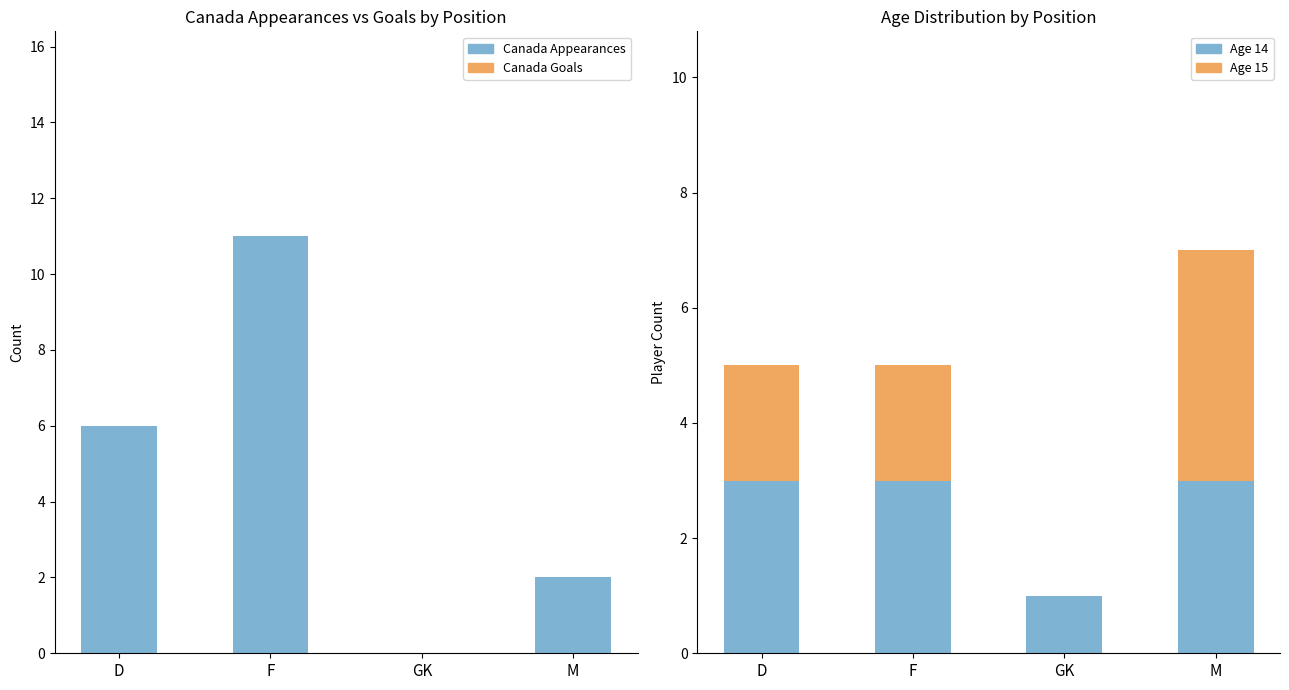

Is it true that Canada Goals equals 0 at M?

True